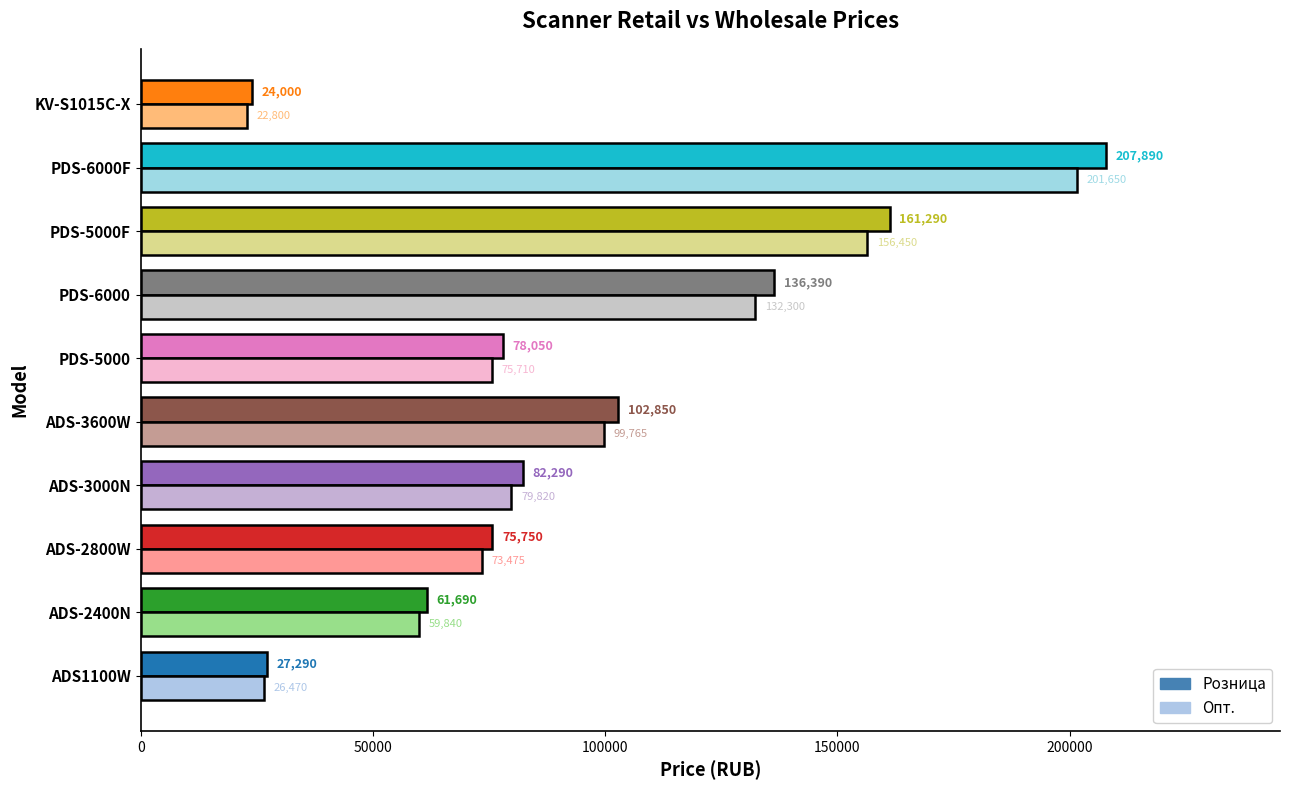

At how many categories does at least one series exceed 155363?

2